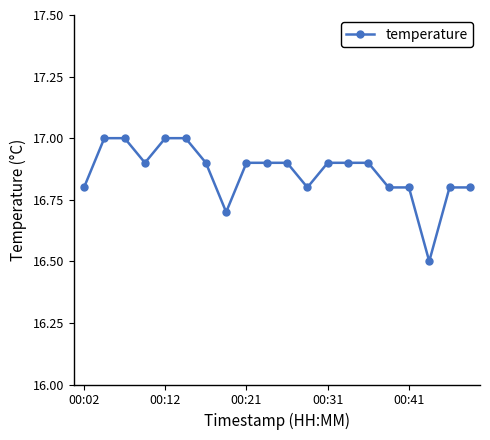

What is the minimum value shown in the chart?

16.5